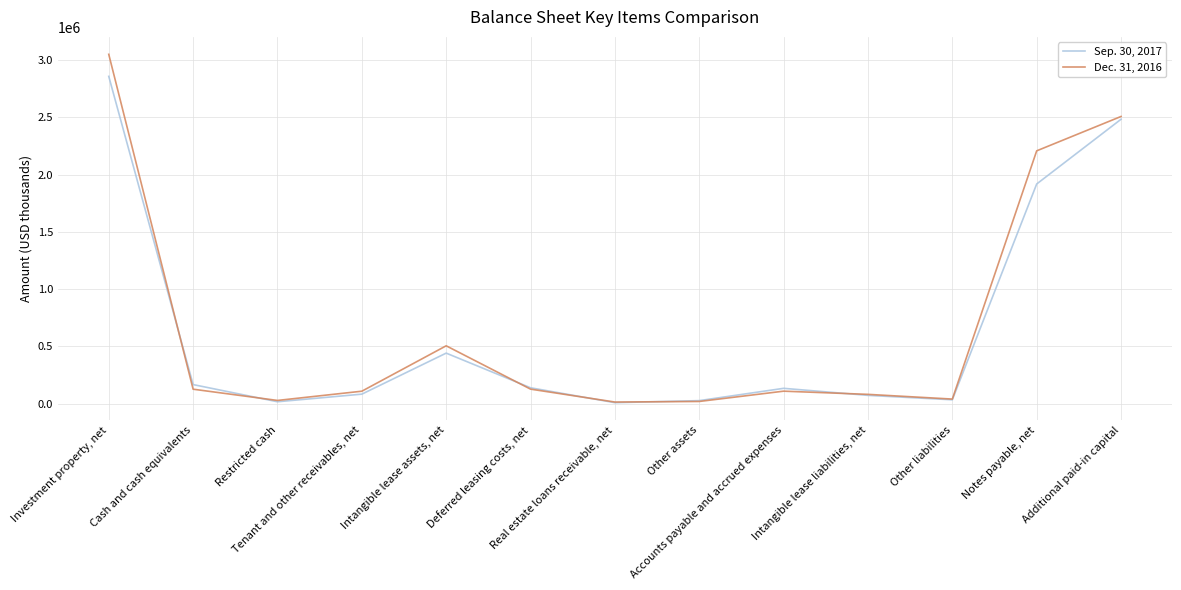

List the series in order of their peak value, highest first.

Dec. 31, 2016, Sep. 30, 2017